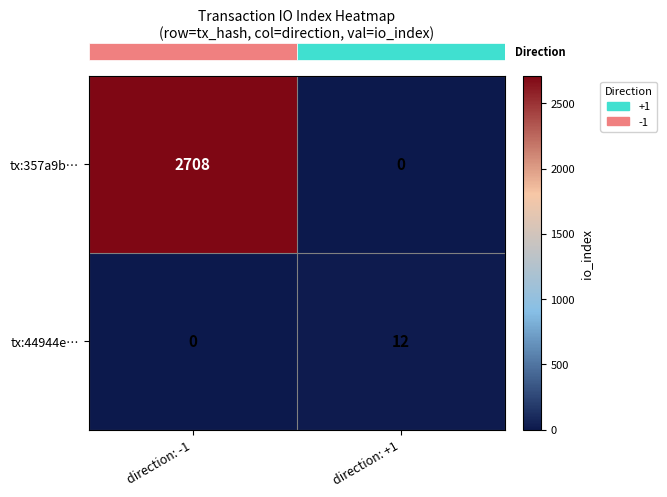

The tx:44944e… series shows -6 at direction: -1. True or false?

False